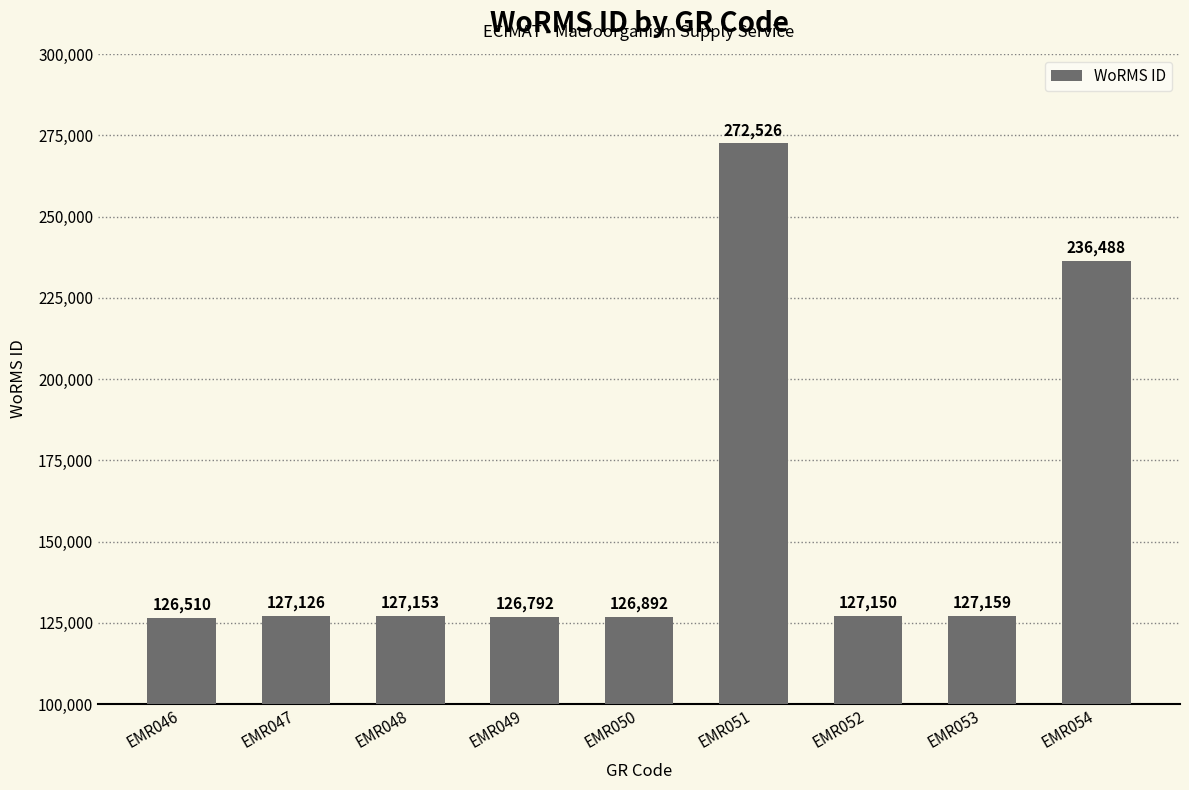

What is the change in value from EMR047 to EMR053?

+33